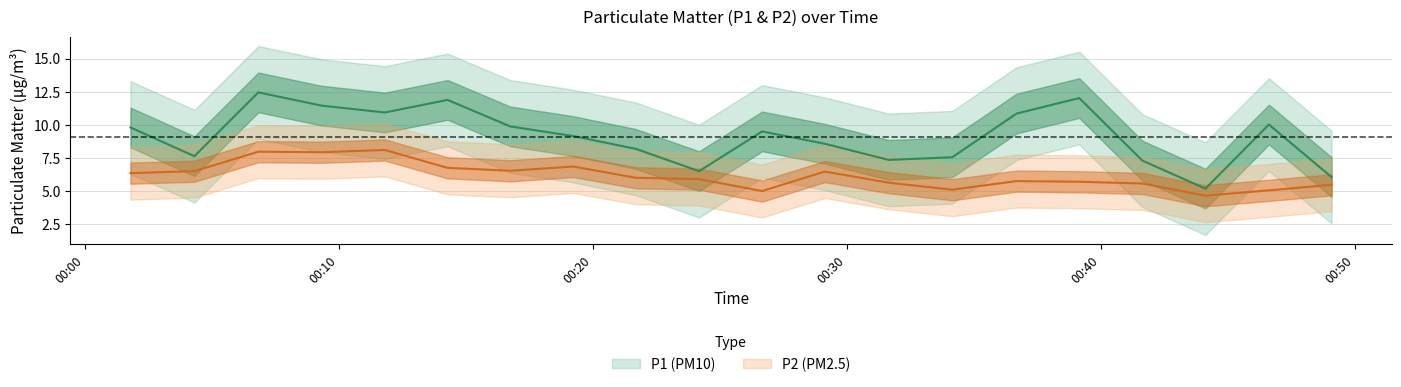

List the series in order of their overall mean, highest first.

P1, P2